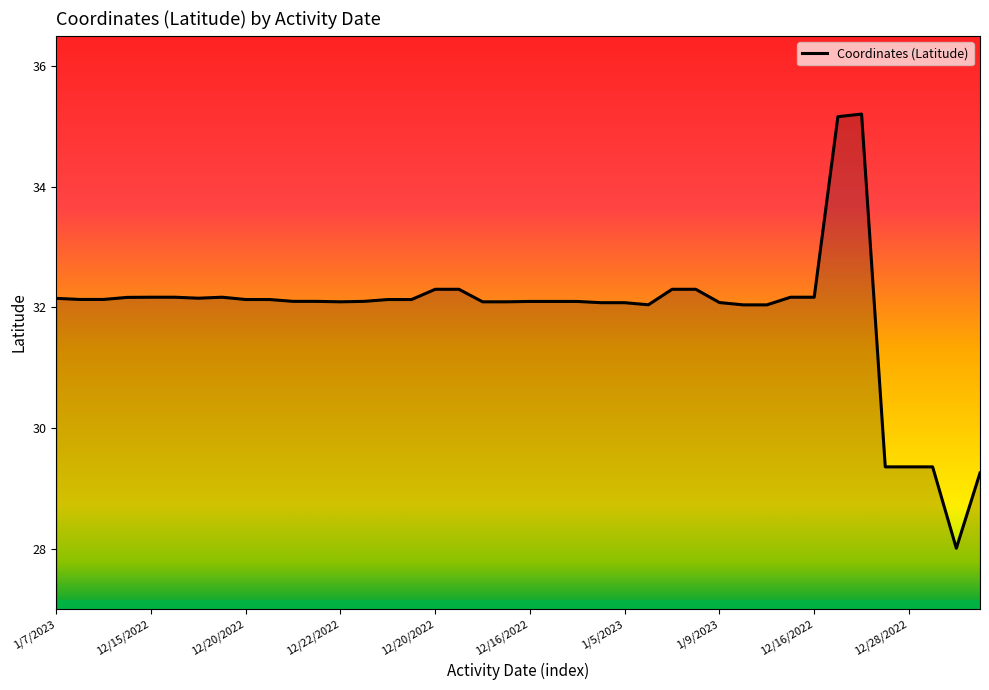

How many values are below 32?

5